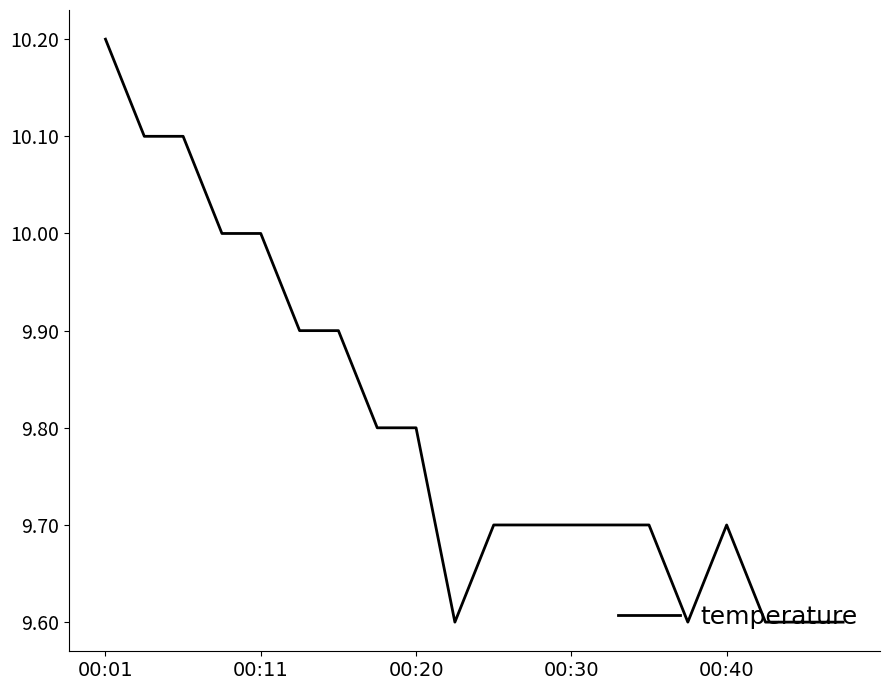

What is the minimum value shown in the chart?

9.6